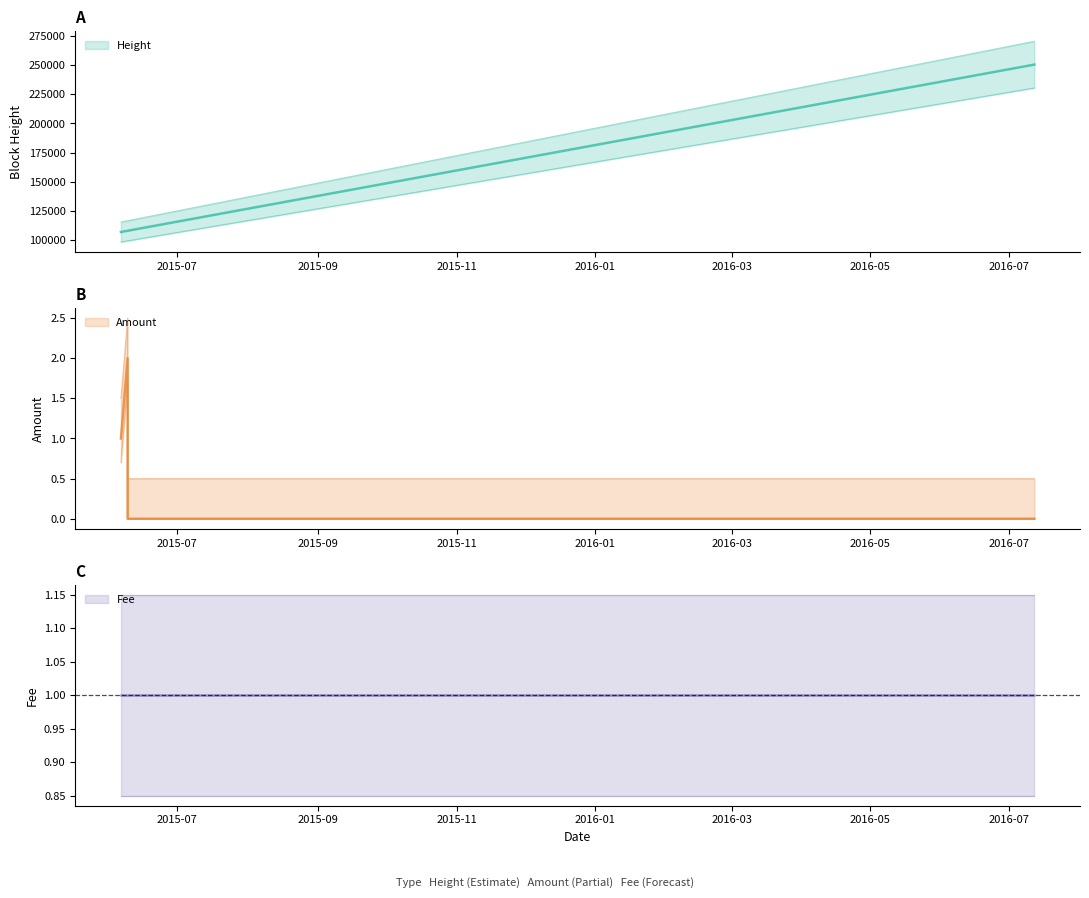

True or false: Height and Amount cross at least once.

False